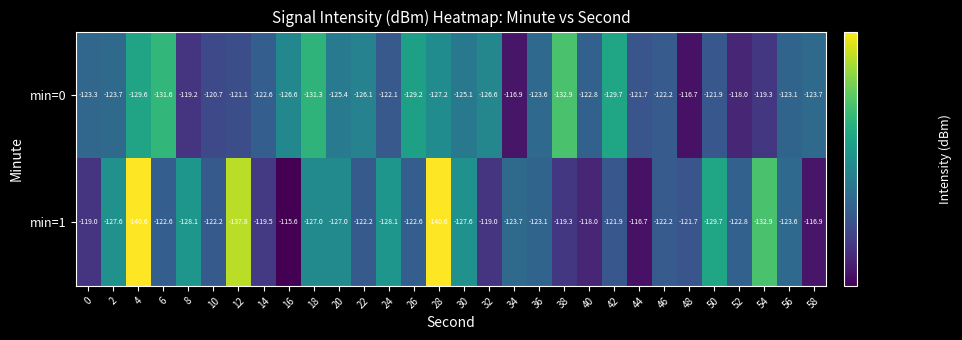

Is it true that min=1 equals -127.6 at 2?

True